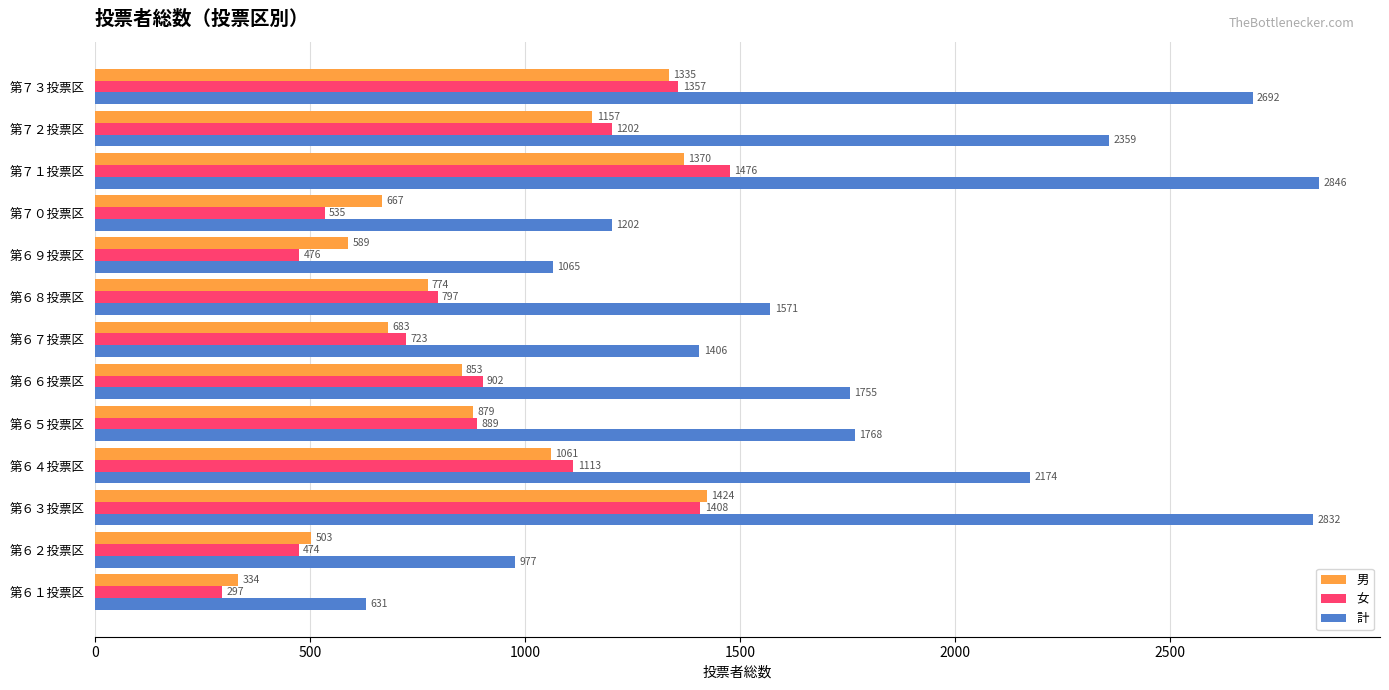

At which label is 女 closest to 886?

第６５投票区